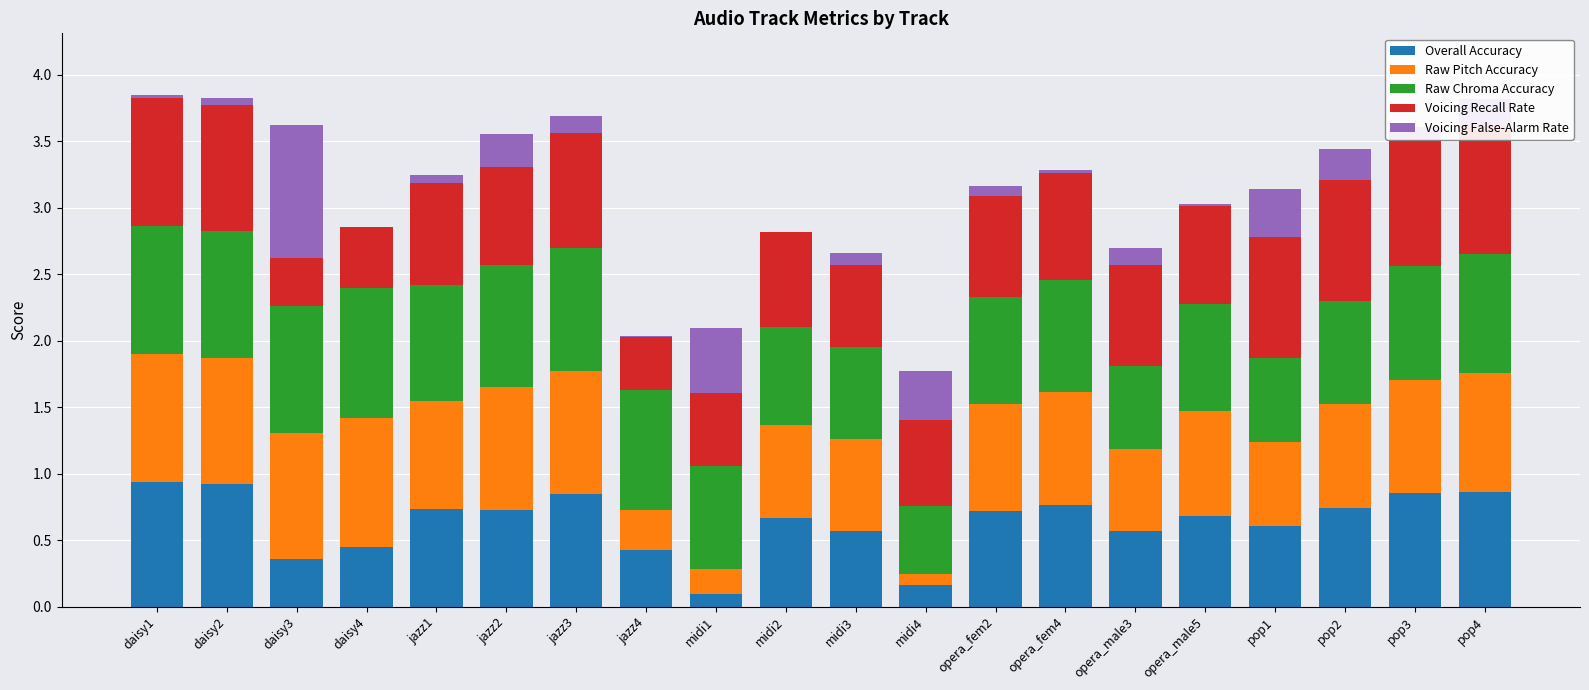

Which category has the highest value in the Overall Accuracy series?

daisy1